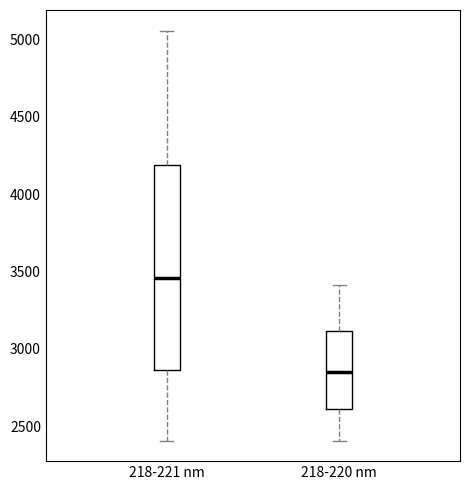

Which box has the lowest median line?

218-220 nm